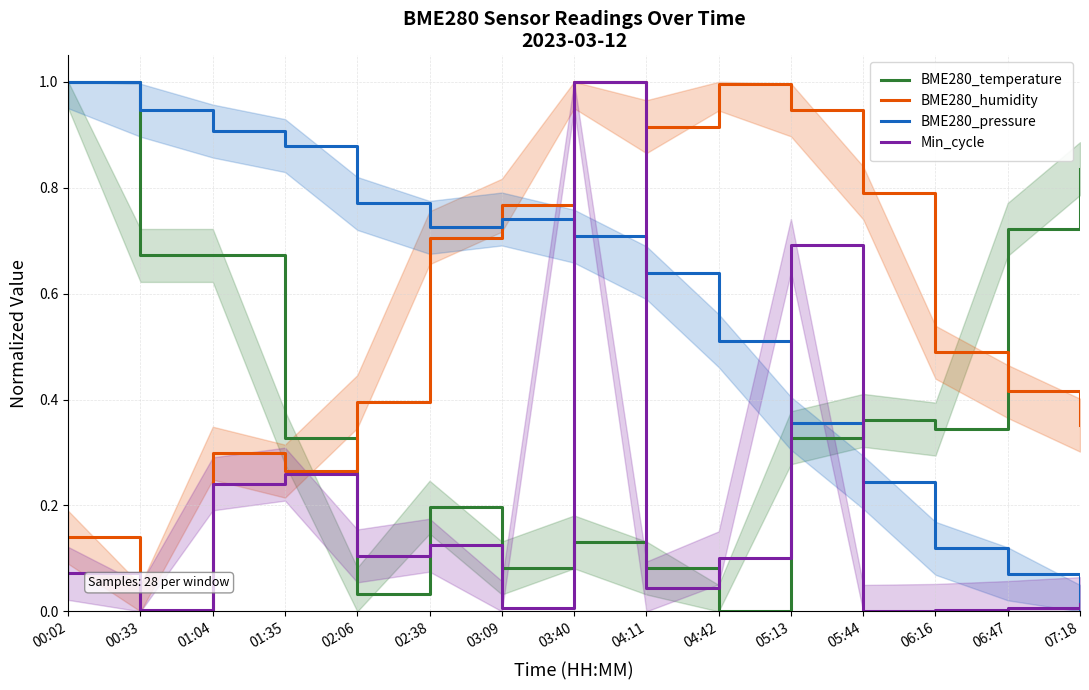

What are all the series names shown in the legend?

BME280_temperature, BME280_humidity, BME280_pressure, Min_cycle